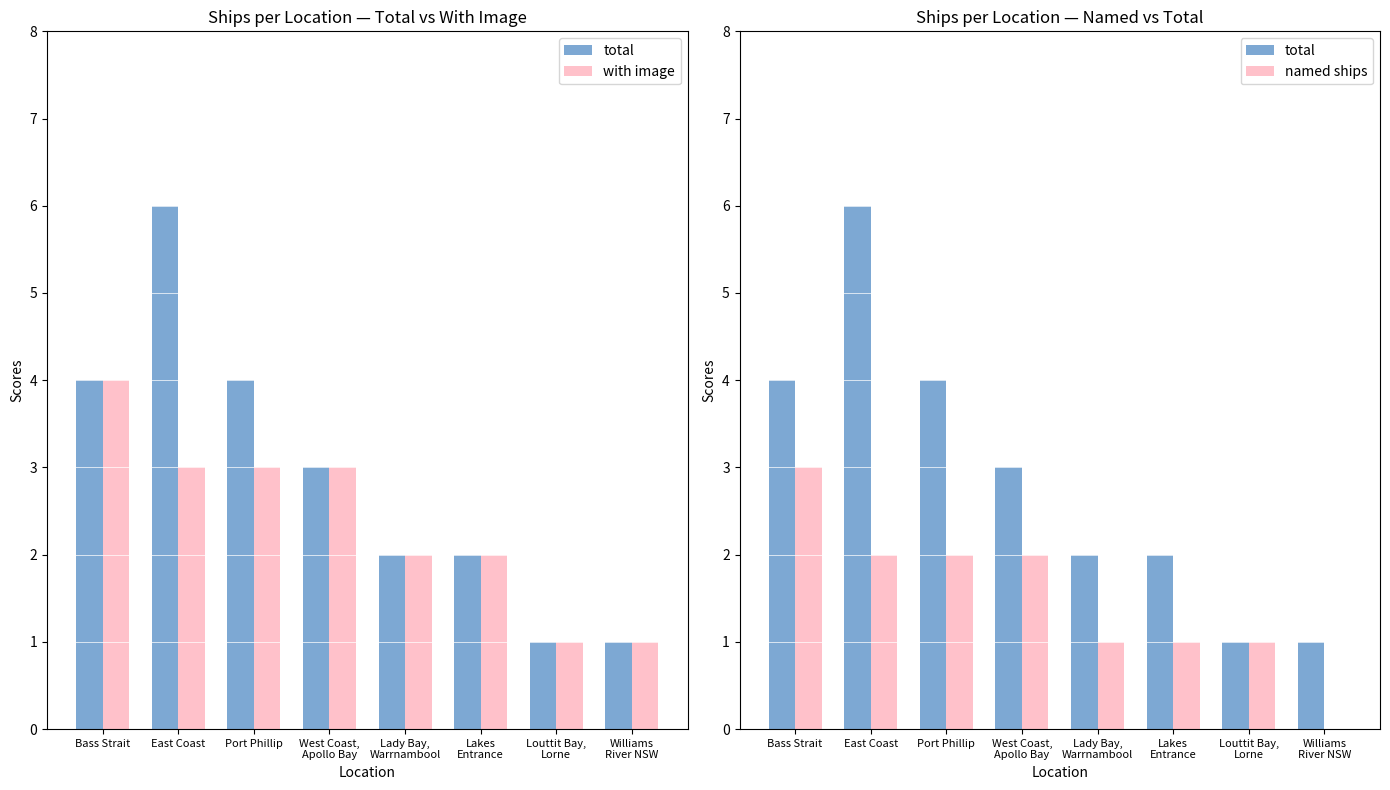

What is the label of the 3rd bar from the left?

Port Phillip